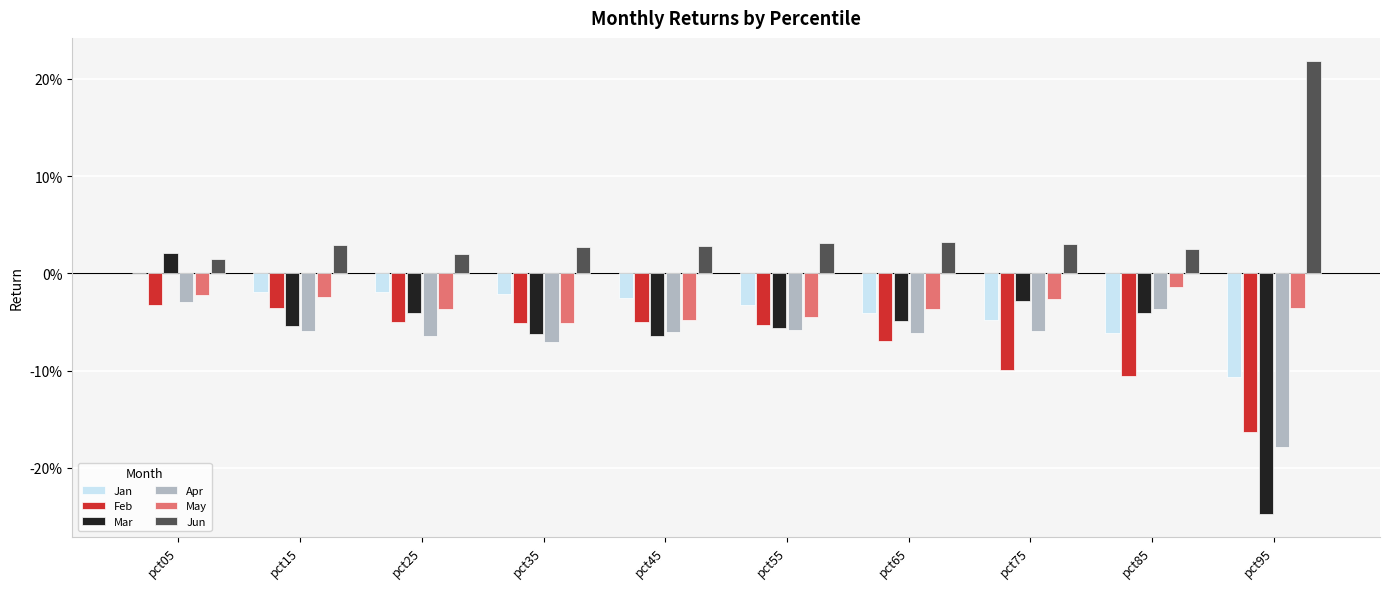

Does the chart contain stacked bars?

No